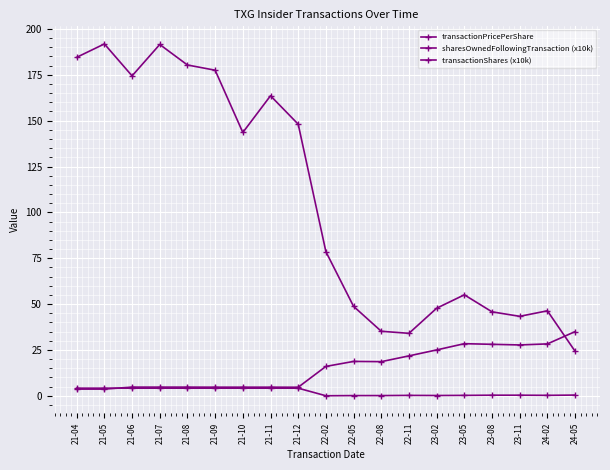

How many distinct data groups are displayed?

3